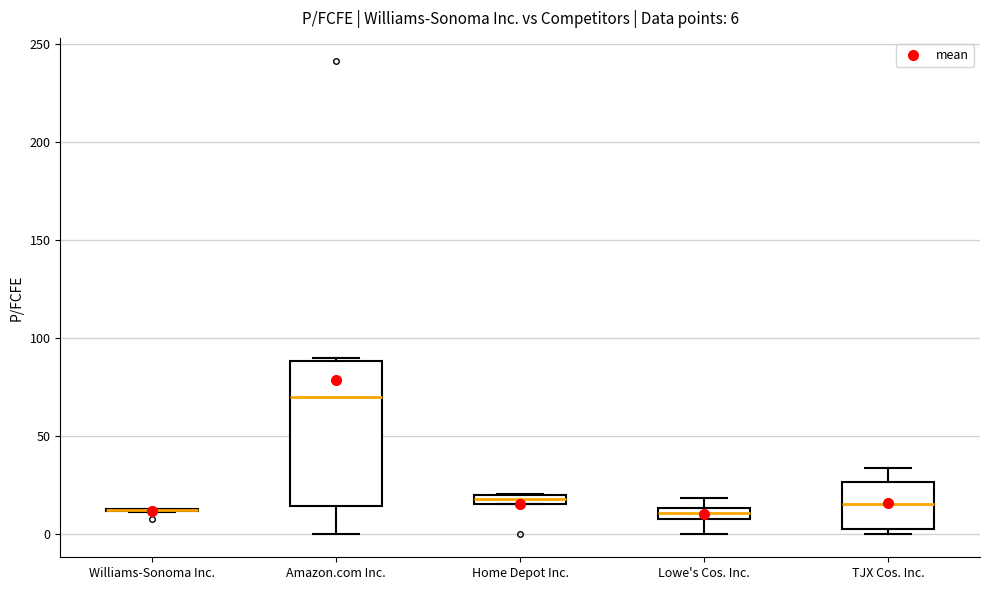

Which box is the tallest, from its lower edge to its upper edge?

Amazon.com Inc.